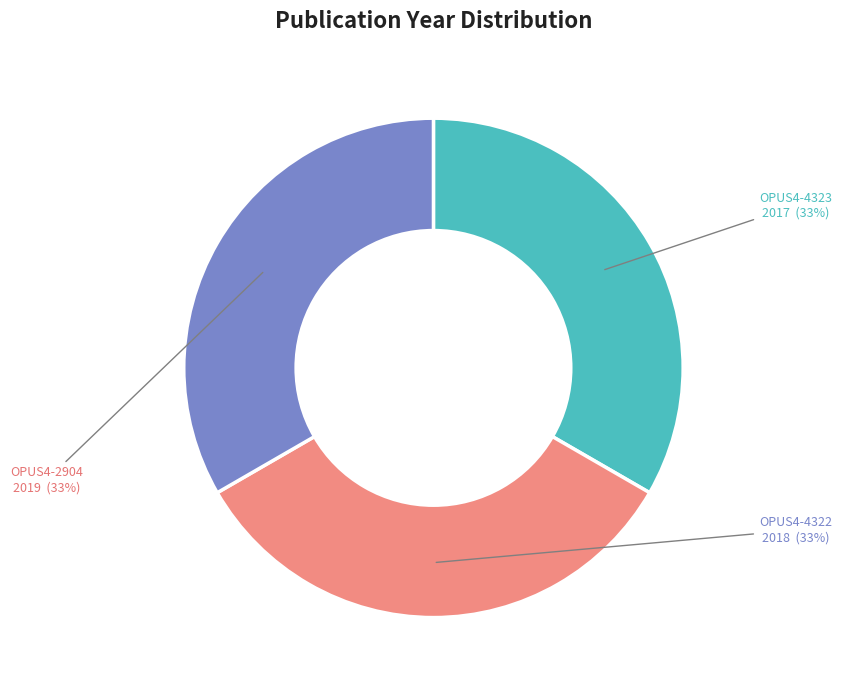

What percentage is the OPUS4-2904 slice, to the nearest percent?

33%